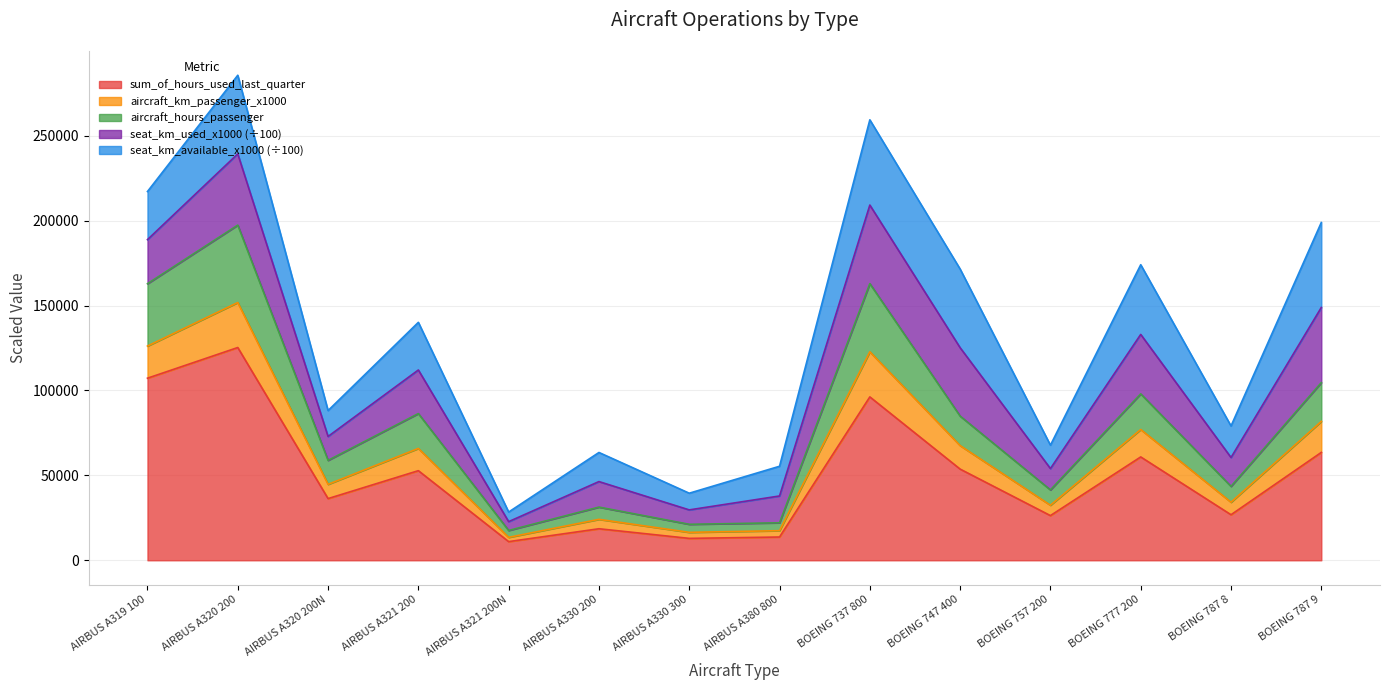

How many interior local valleys does the aircraft_hours_passenger series have?

5